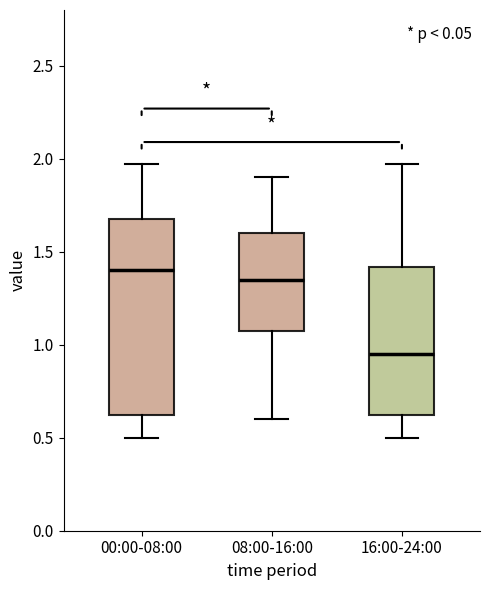

Which box is the tallest, from its lower edge to its upper edge?

00:00-08:00